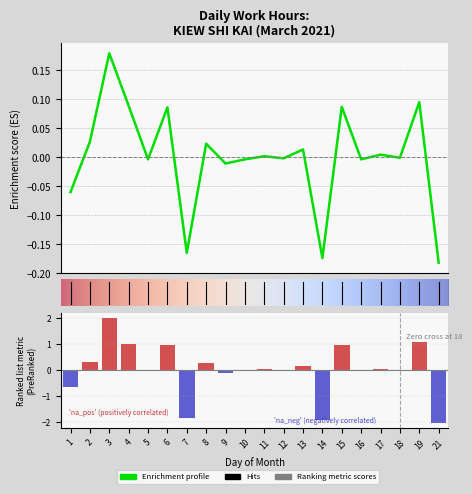

Is it true that the value at 12 is -0.0?

True